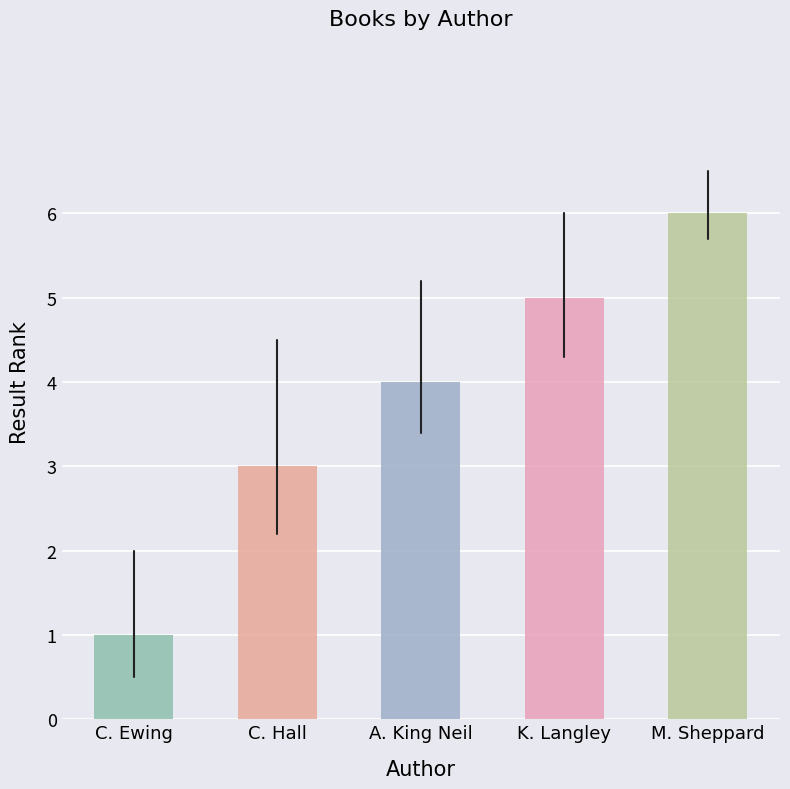

What is the difference between the maximum and minimum values?

5